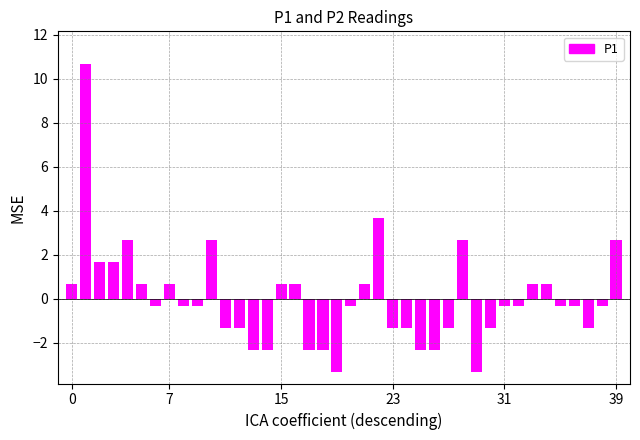

What is the difference between the maximum and minimum values?

14.0